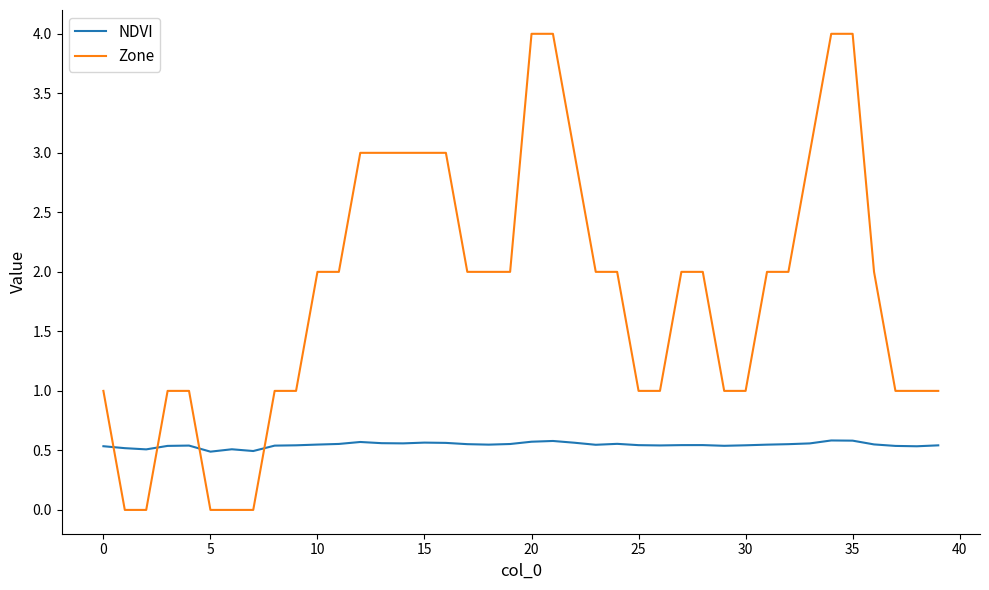

True or false: Zone and NDVI intersect in this chart.

True